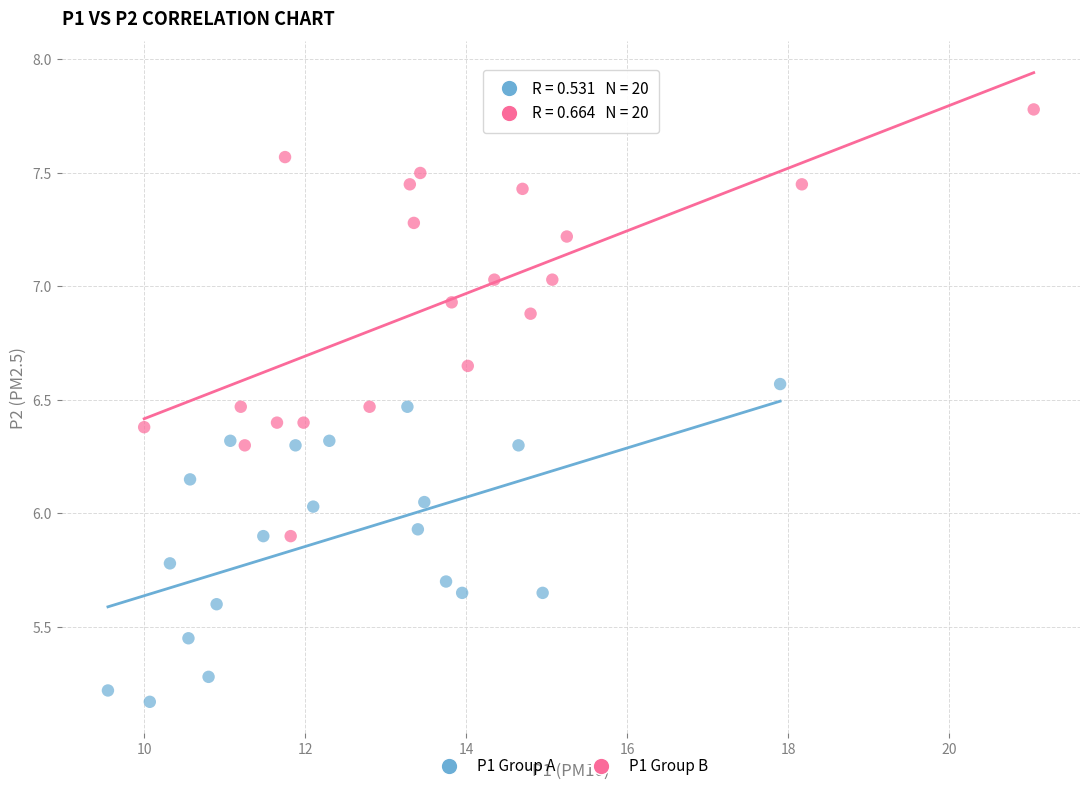

Which series contains the lowest Y value?

P1 Group A